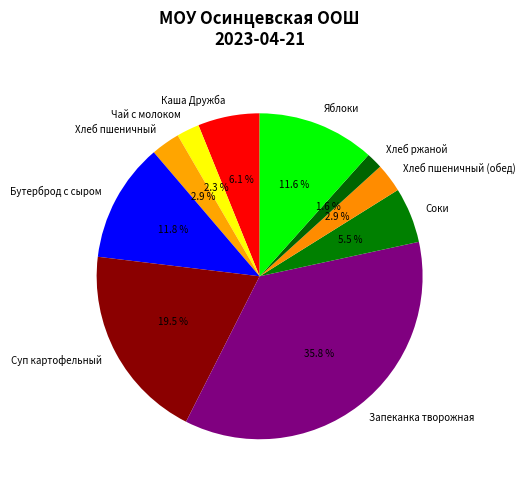

How many slices are in this pie chart?

10